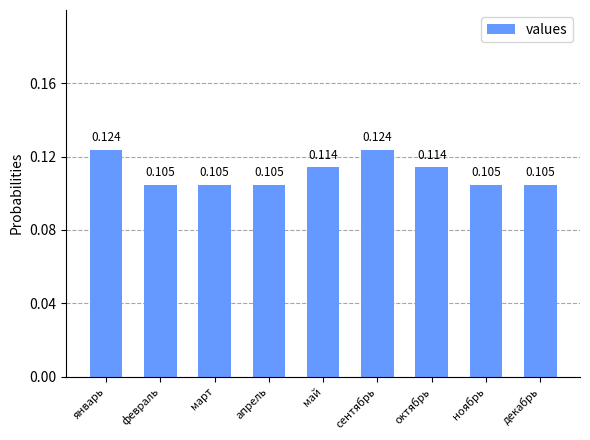

What is the sum of the values at сентябрь and январь?

0.2